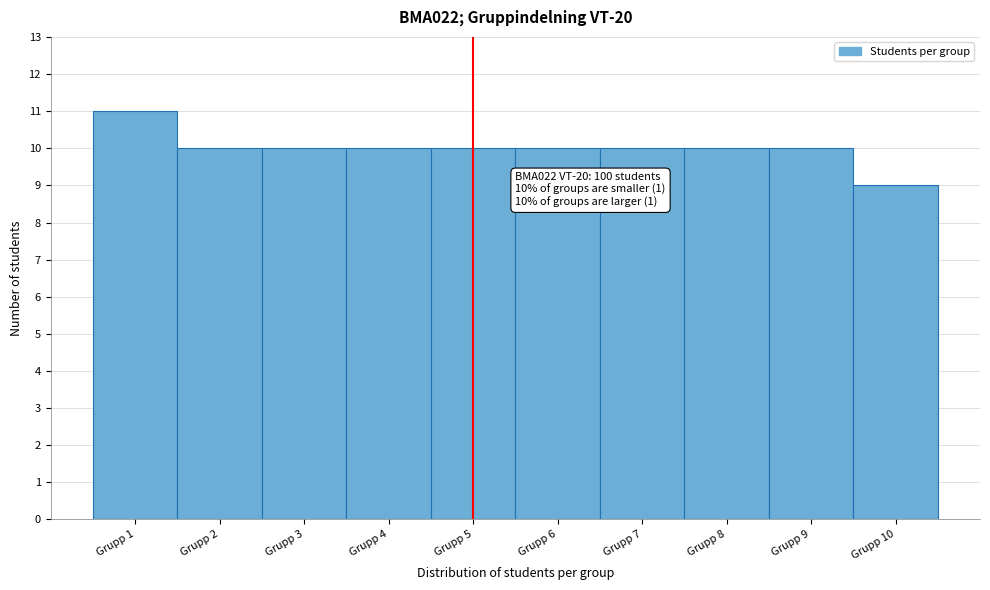

Which range on the x-axis has the tallest bar?

0.5 to 1.5